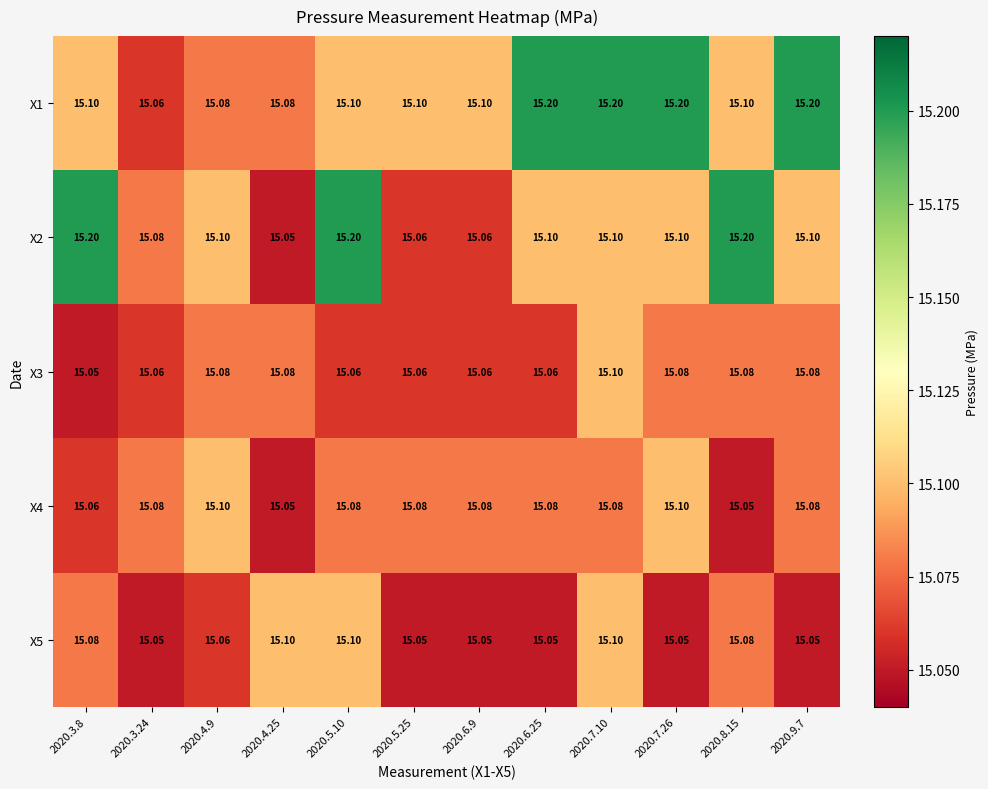

Count the number of categories in the chart.

12